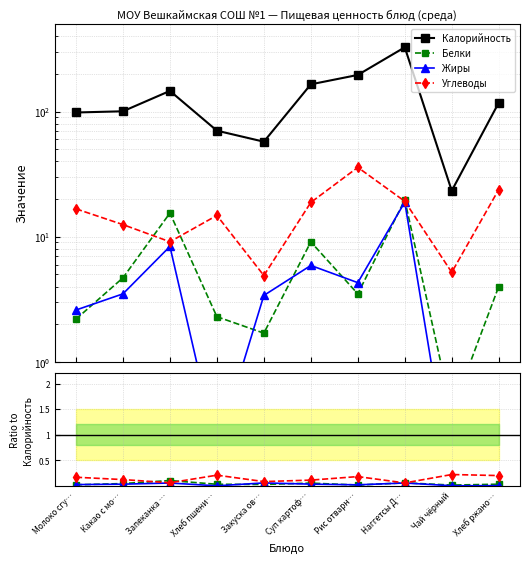

At how many categories does at least one series exceed 284?

1